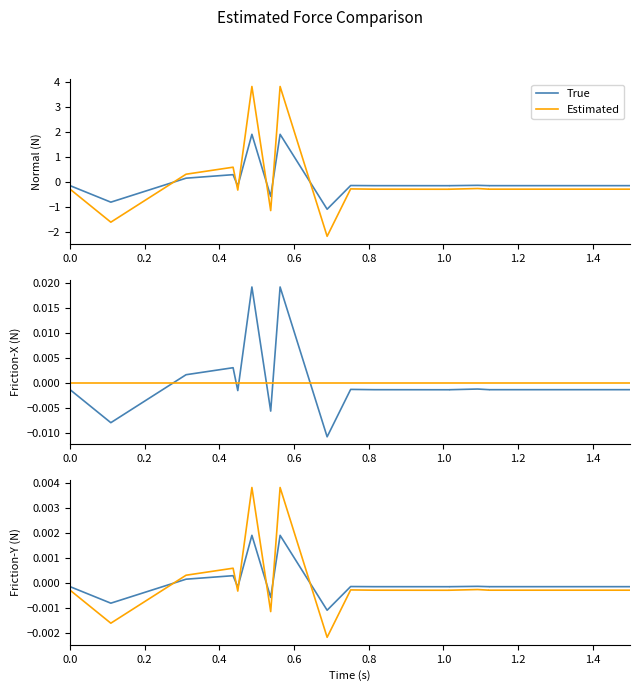

True or false: True has more than 2 interior local peaks.

True